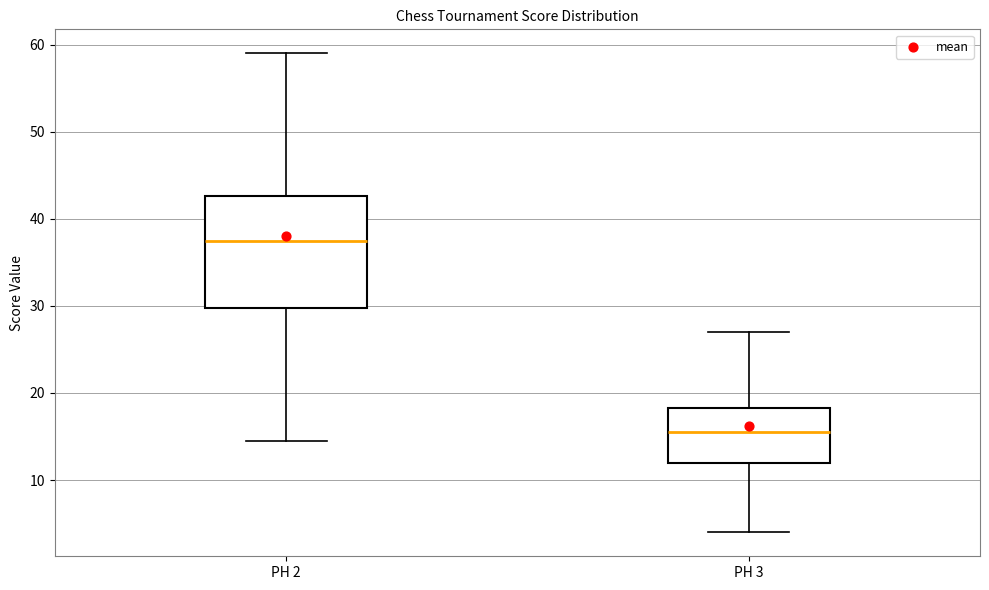

Comparing the boxes themselves (not the whiskers), which one is the tallest?

PH 2